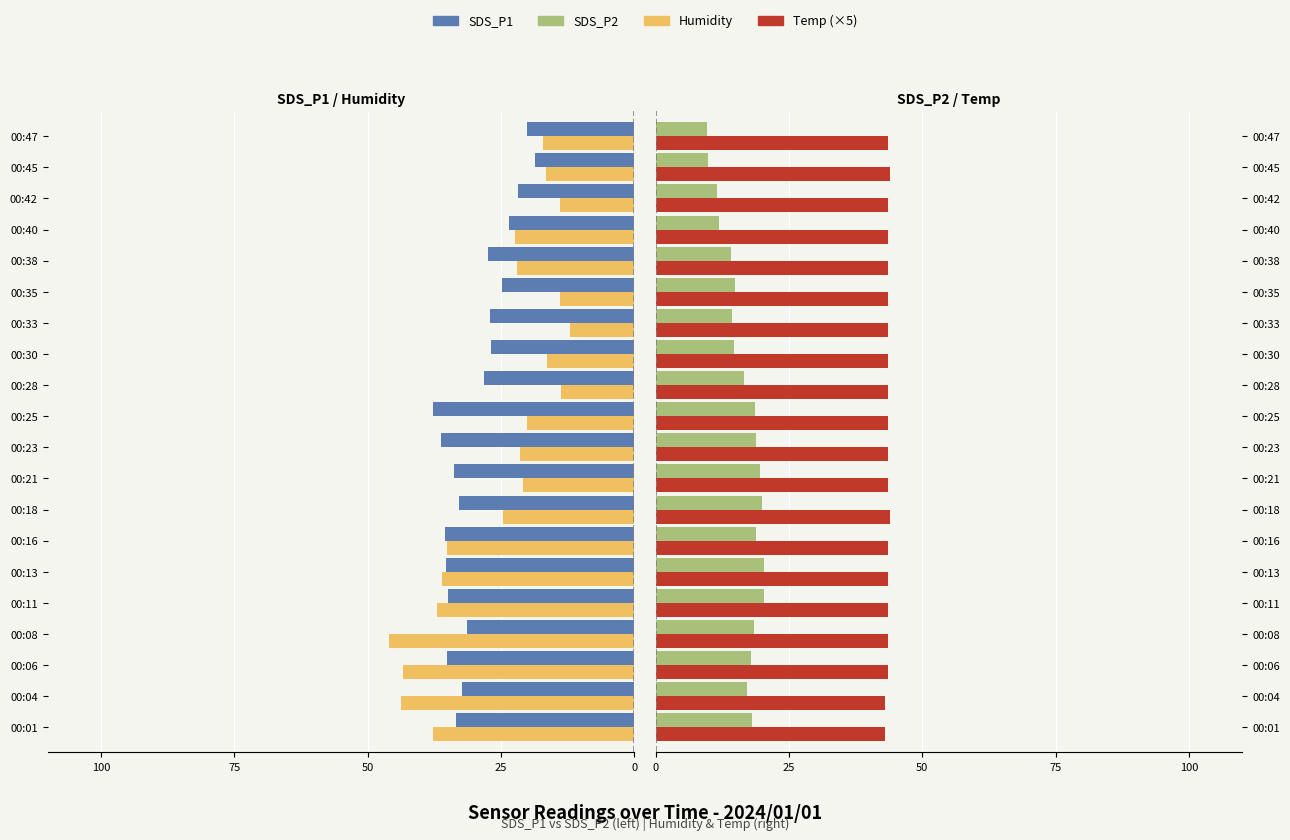

What is the sum of all Temp (×5) values?

870.0